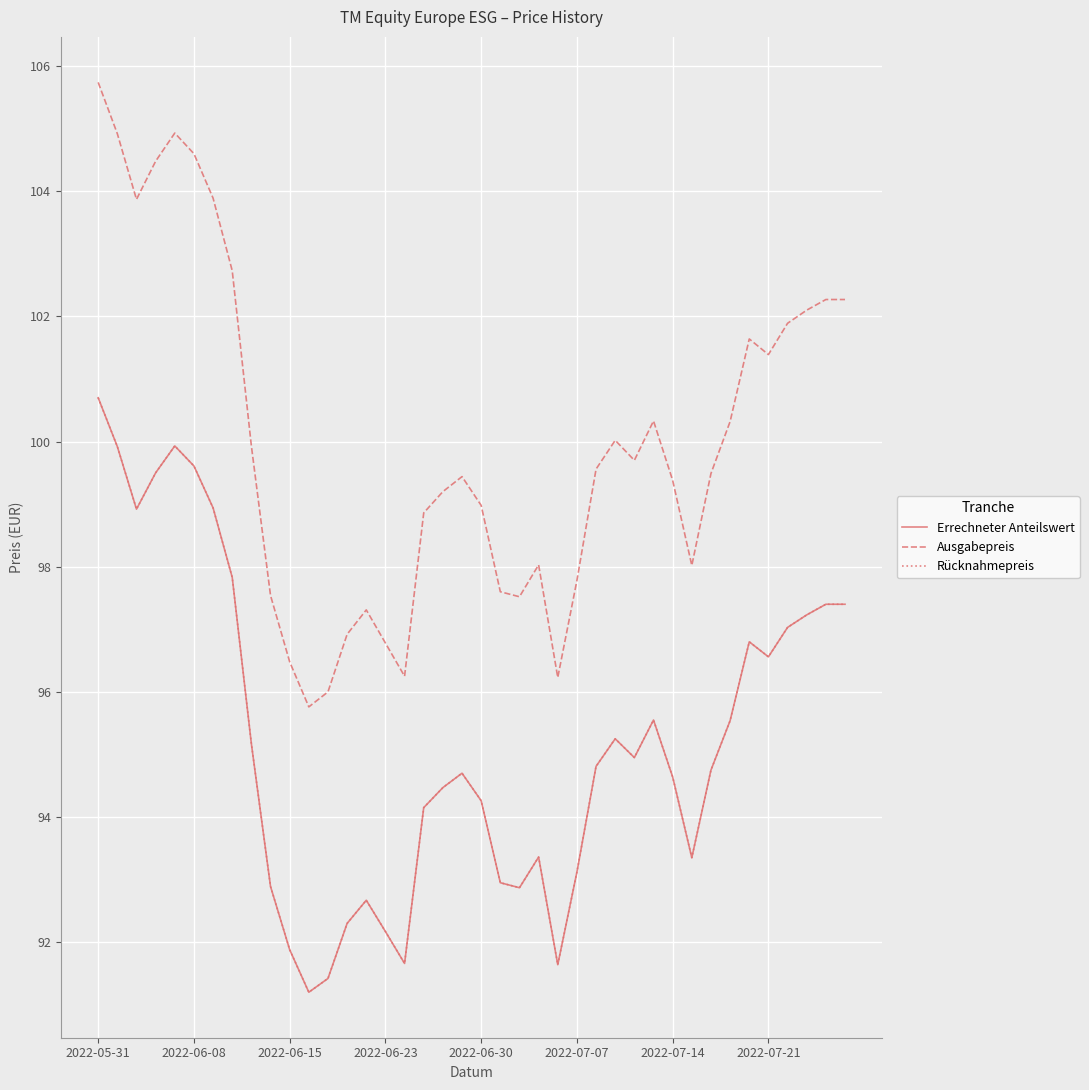

Is this an area chart (filled region under the line)?

No